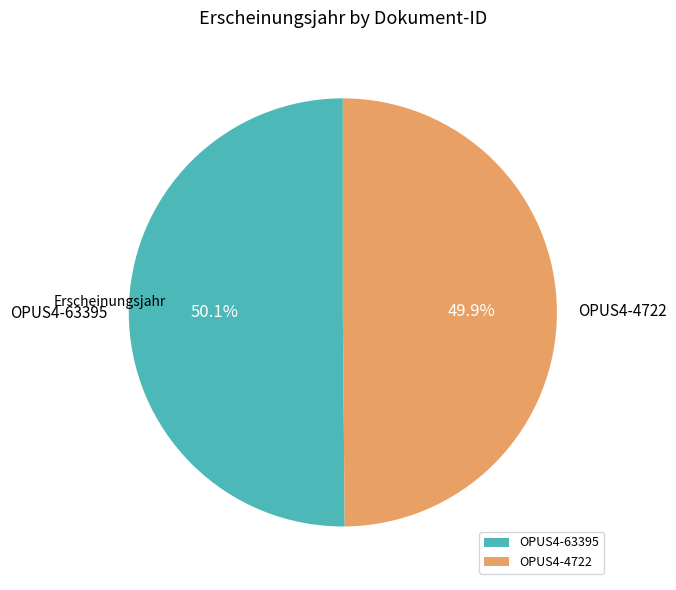

To the nearest percent, what is the average slice percentage?

50%